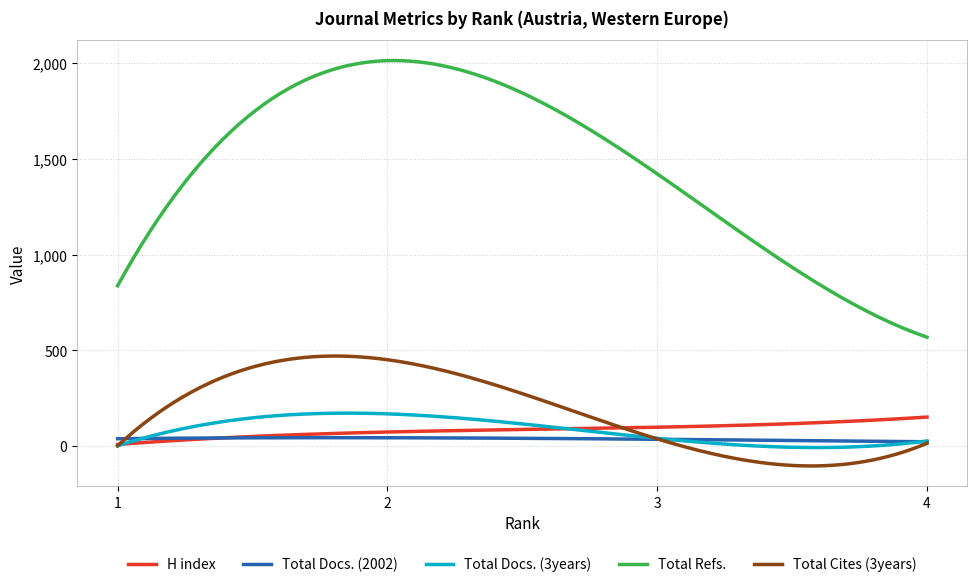

What is the smallest value displayed?

-105.5